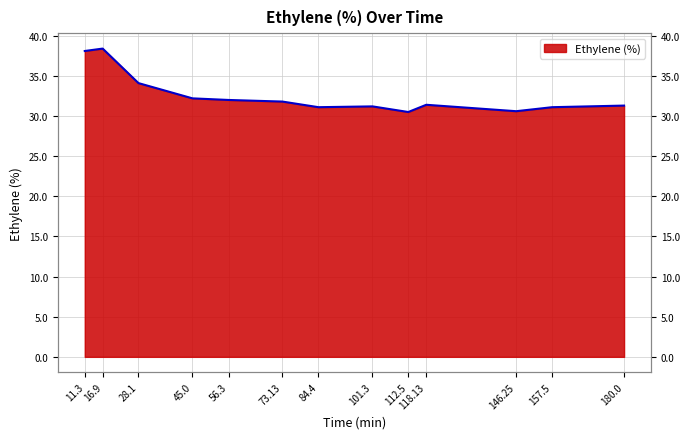

Reading left to right, list all the values displayed in this chart.

11.3=38.1	16.9=38.4	28.1=34.1	45.0=32.2	56.3=32.0	73.13=31.8	84.4=31.1	101.3=31.2	112.5=30.5	118.13=31.4	146.25=30.6	157.5=31.1	180.0=31.3